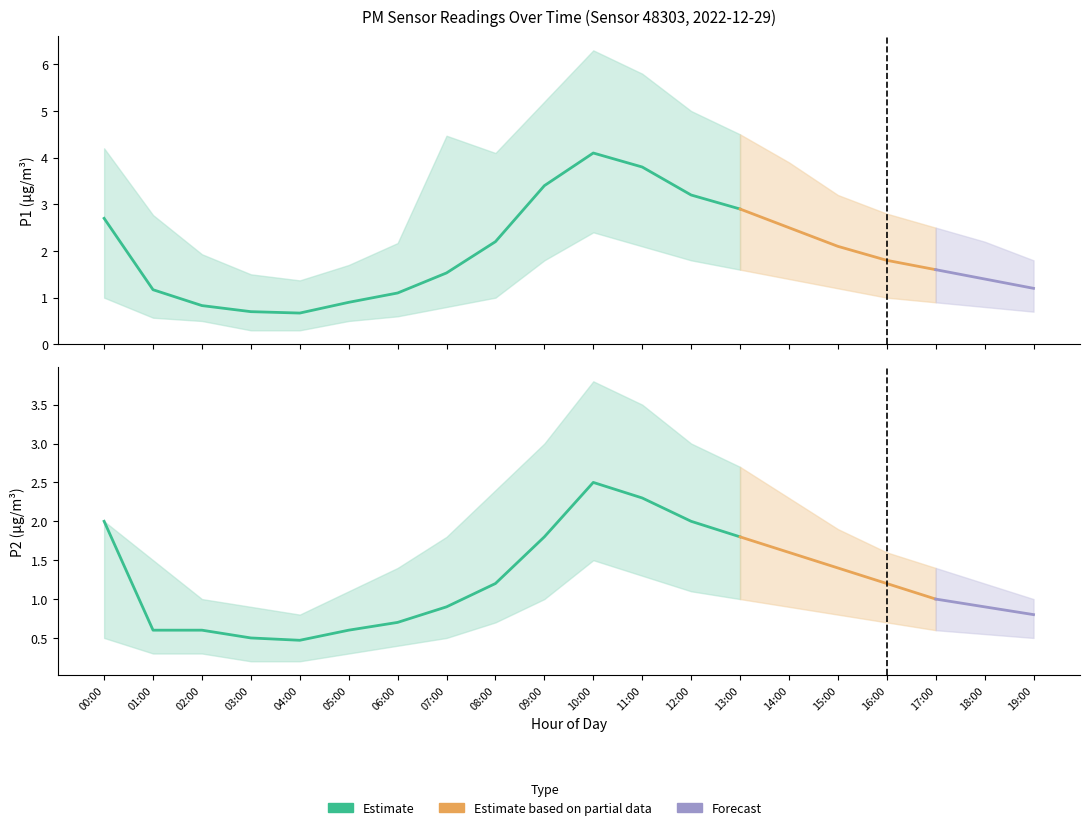

Which has a higher value, 14:00 or 02:00?

14:00